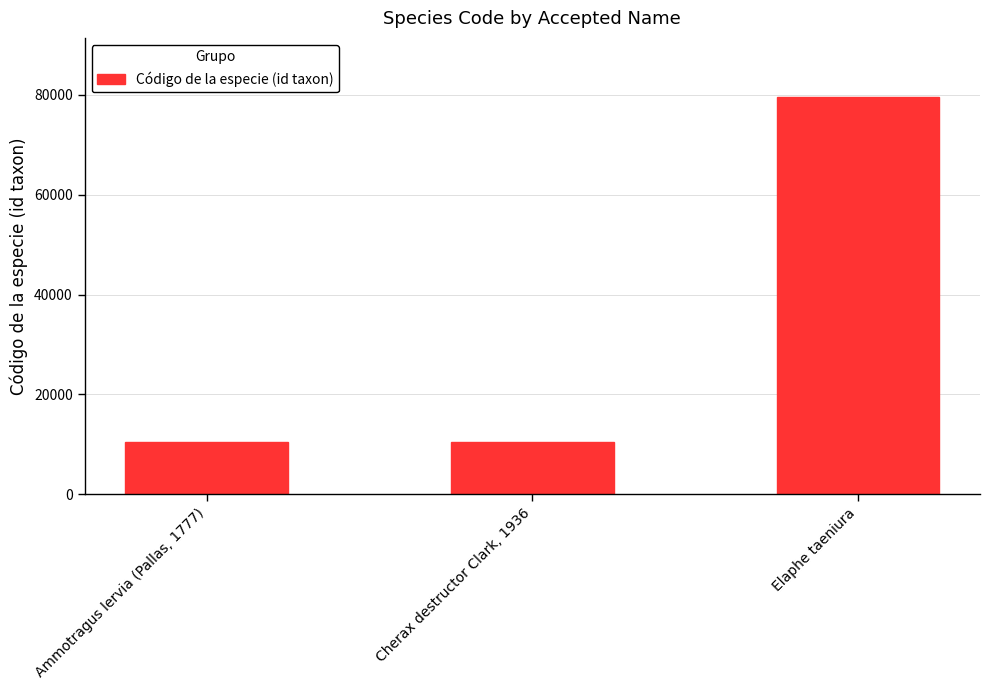

The value at Elaphe taeniura is 20928. True or false?

False